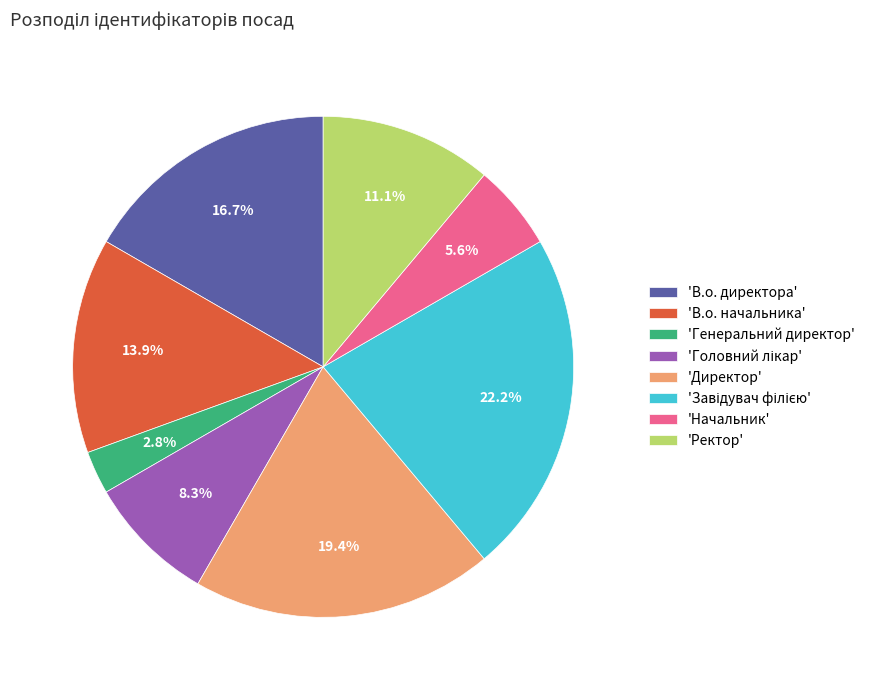

To the nearest percent, what is the average slice percentage?

12%